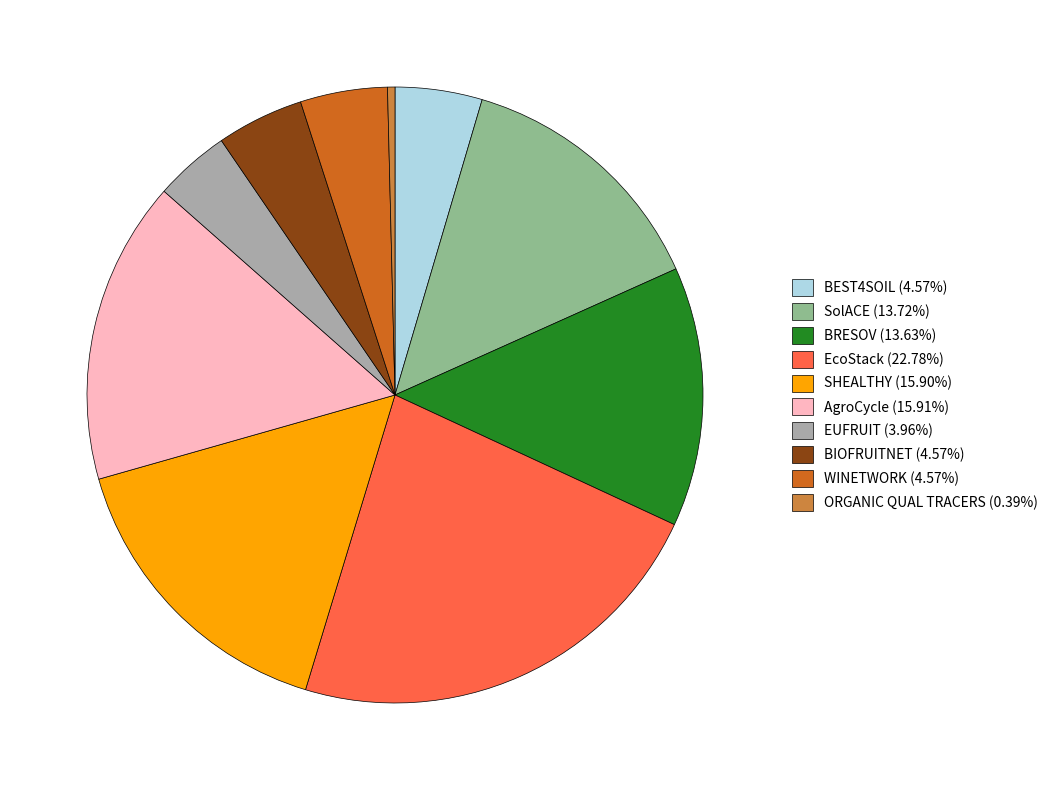

Is there a majority slice in this chart?

No